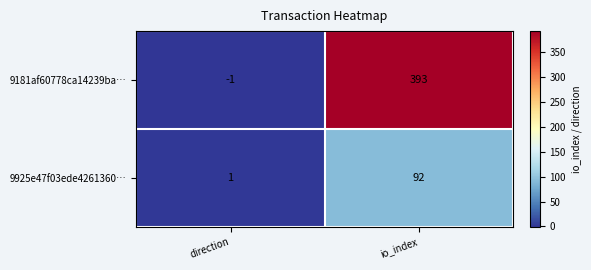

Which series has the largest total across all categories?

9181af60778ca14239ba…